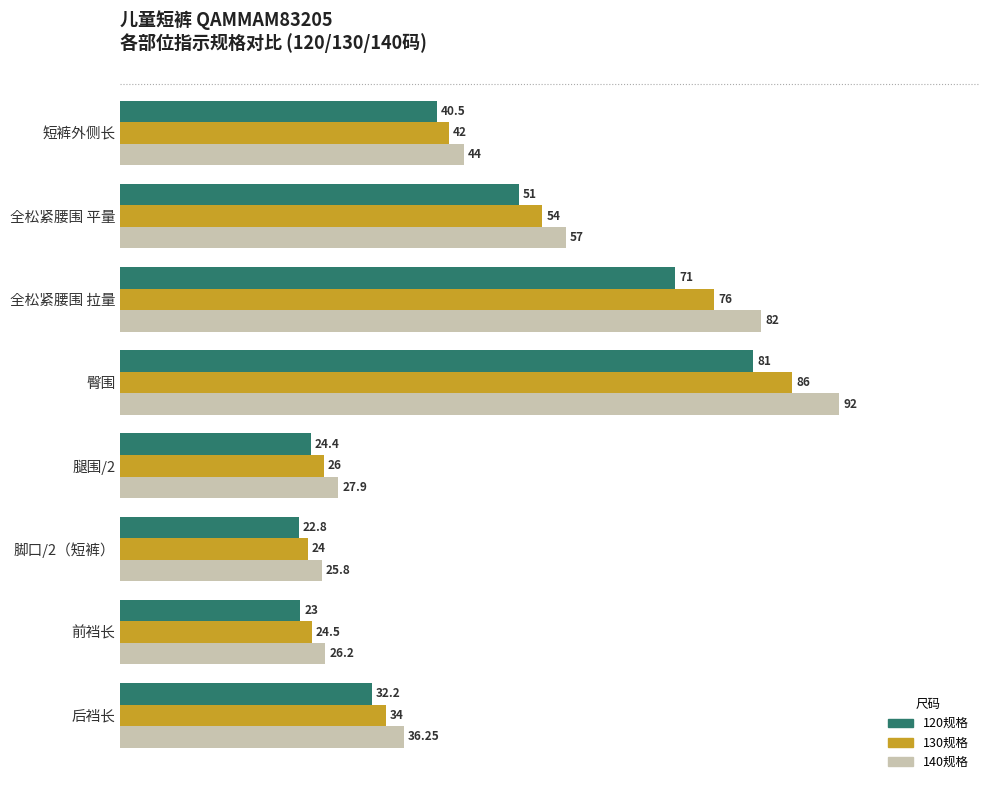

What is the difference between the second highest and minimum values in the 130规格 series?

52.0